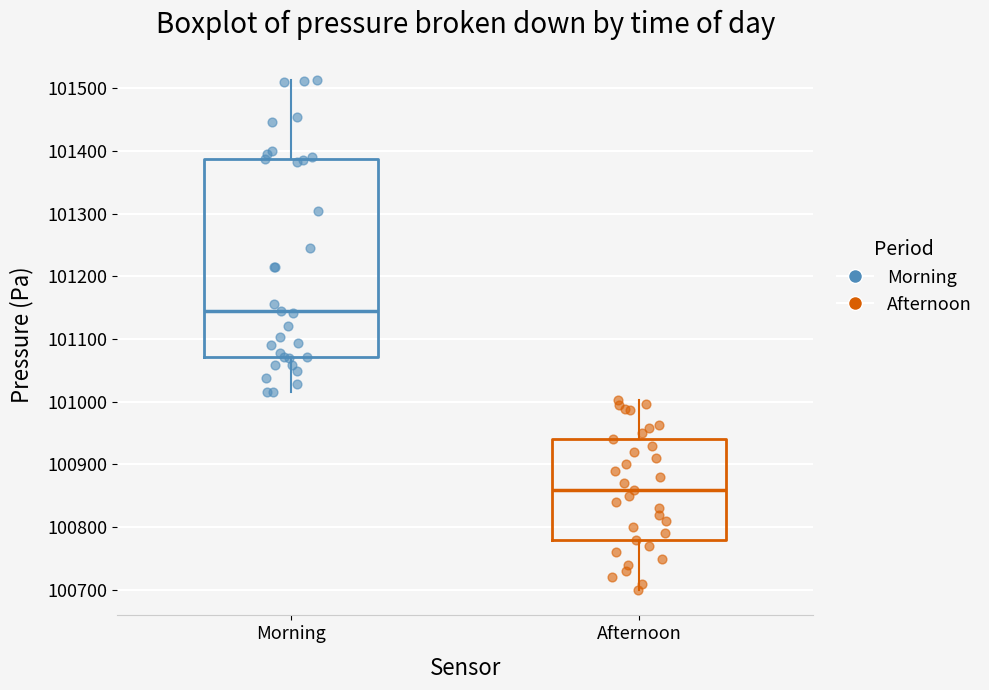

Which box's median line is the highest?

Morning